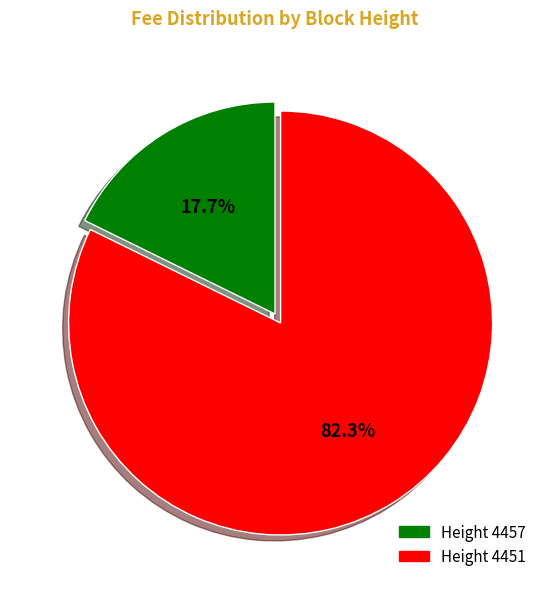

Is there a majority slice in this chart?

Yes